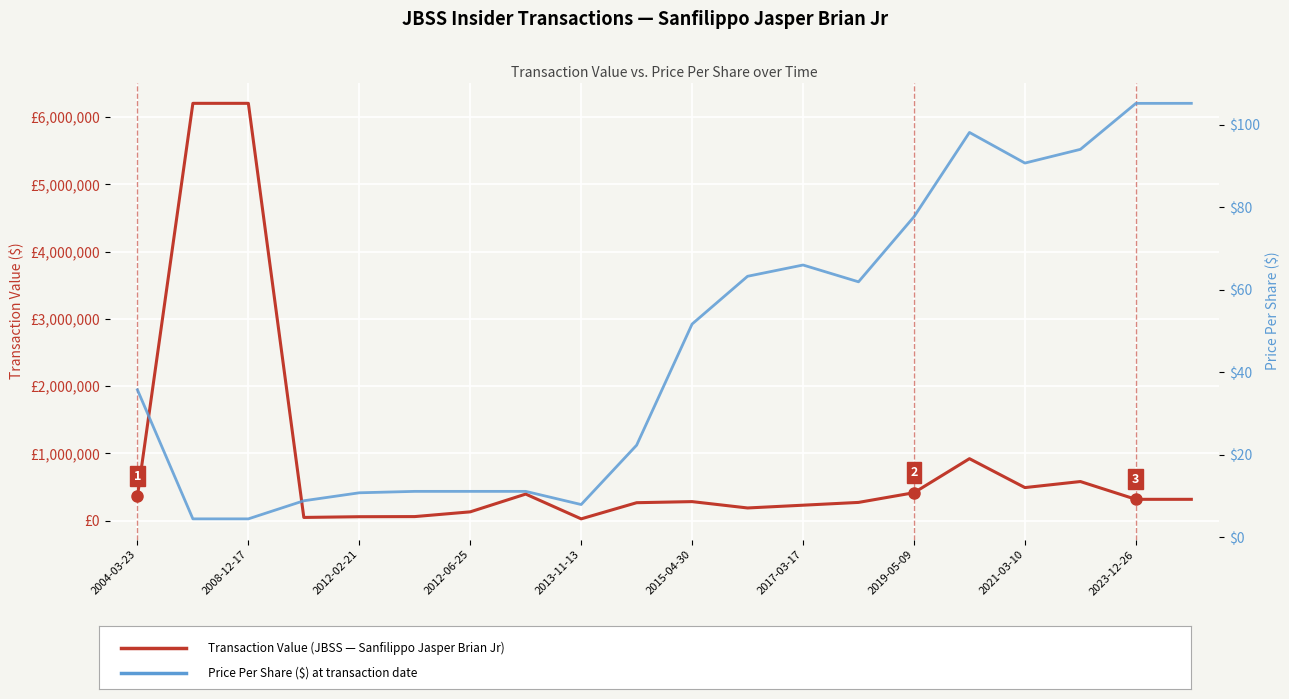

What is the difference between the highest and lowest values at 2012-02-21?

59699.2